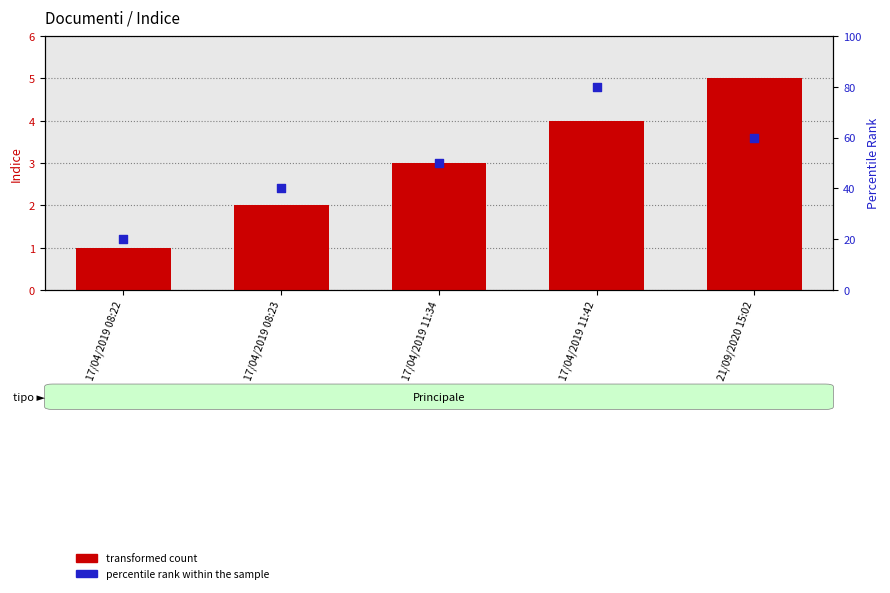

Which series has the largest Y range (max minus min)?

percentile rank within the sample